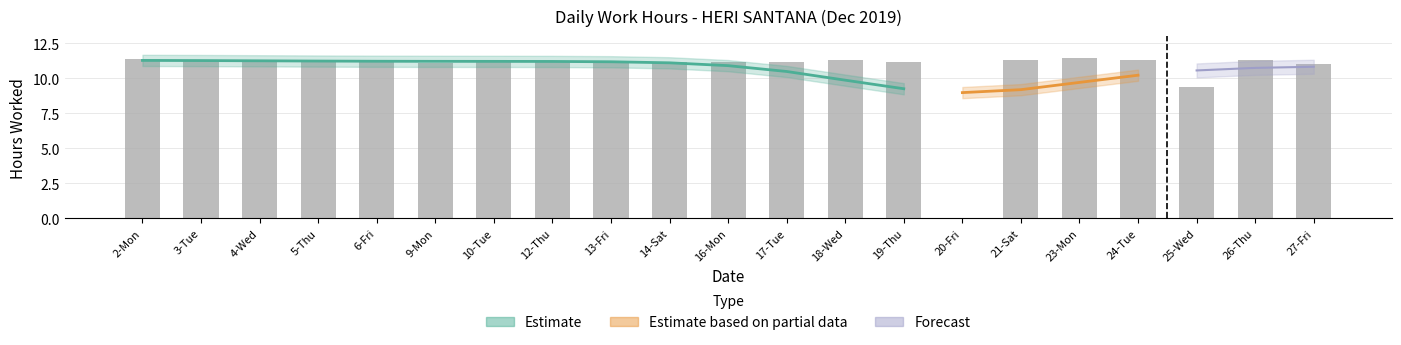

What is the label of the 17th bar from the left?

23-Mon